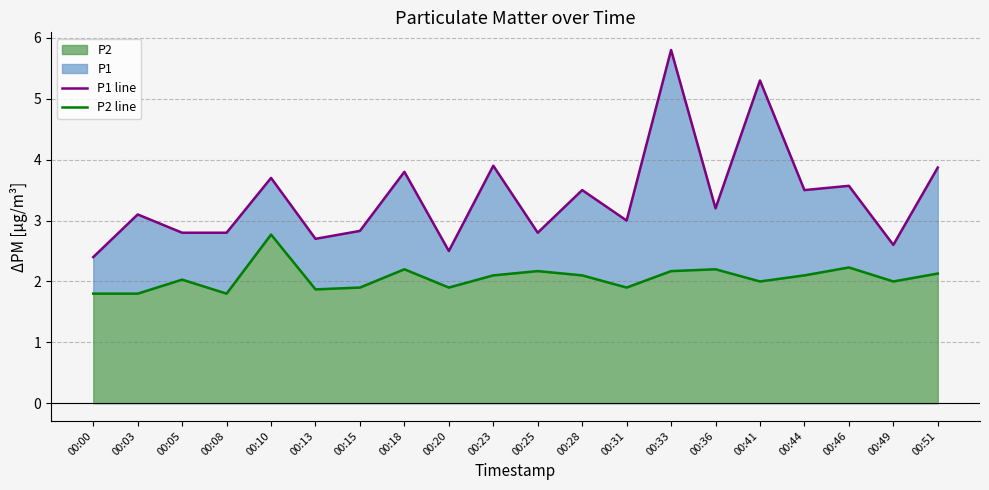

How many series are shown in this chart?

2